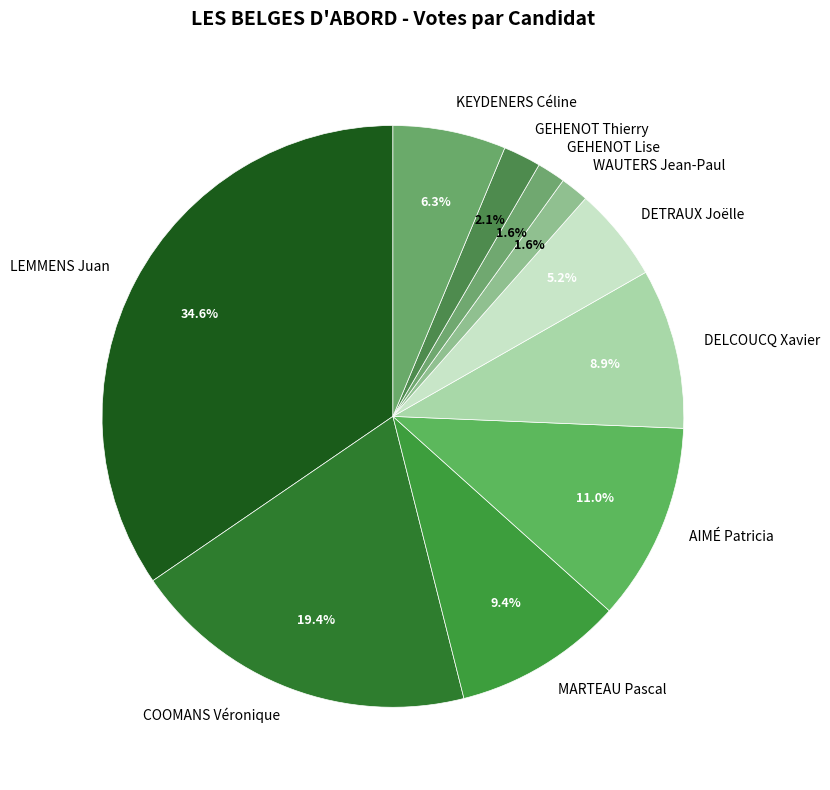

Count the number of slices in the pie.

10